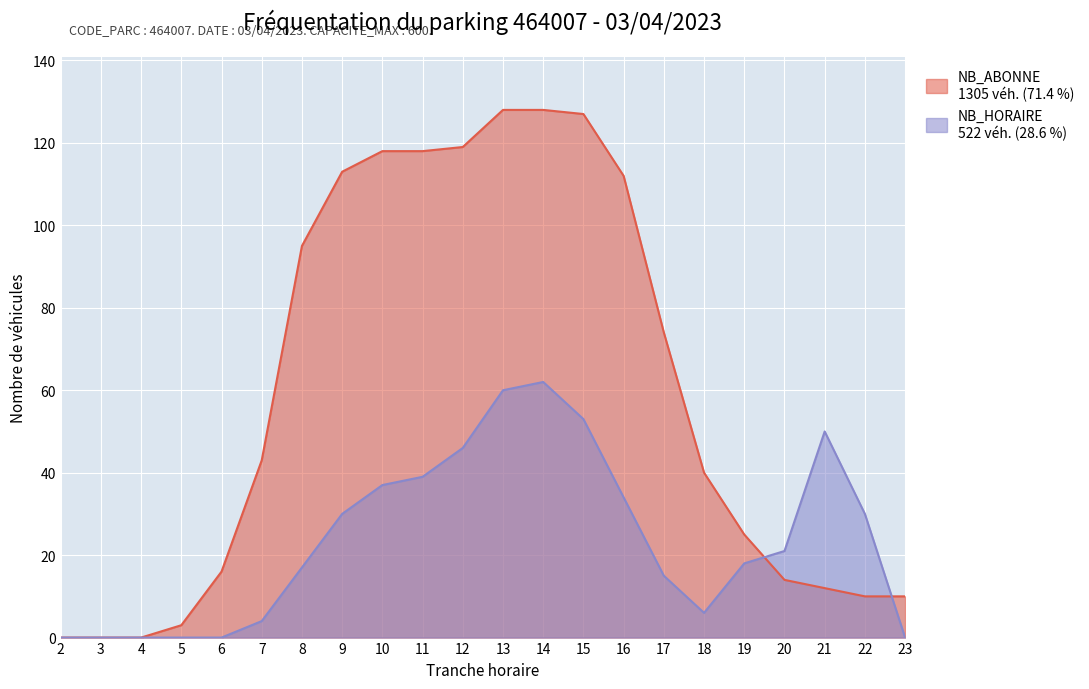

Reading right to left, extract all data points from this chart.

NB_ABONNE: 10	10	12	14	25	40	74	112	127	128	128	119	118	118	113	95	43	16	3	0	0	0
NB_HORAIRE: 0	30	50	21	18	6	15	34	53	62	60	46	39	37	30	17	4	0	0	0	0	0